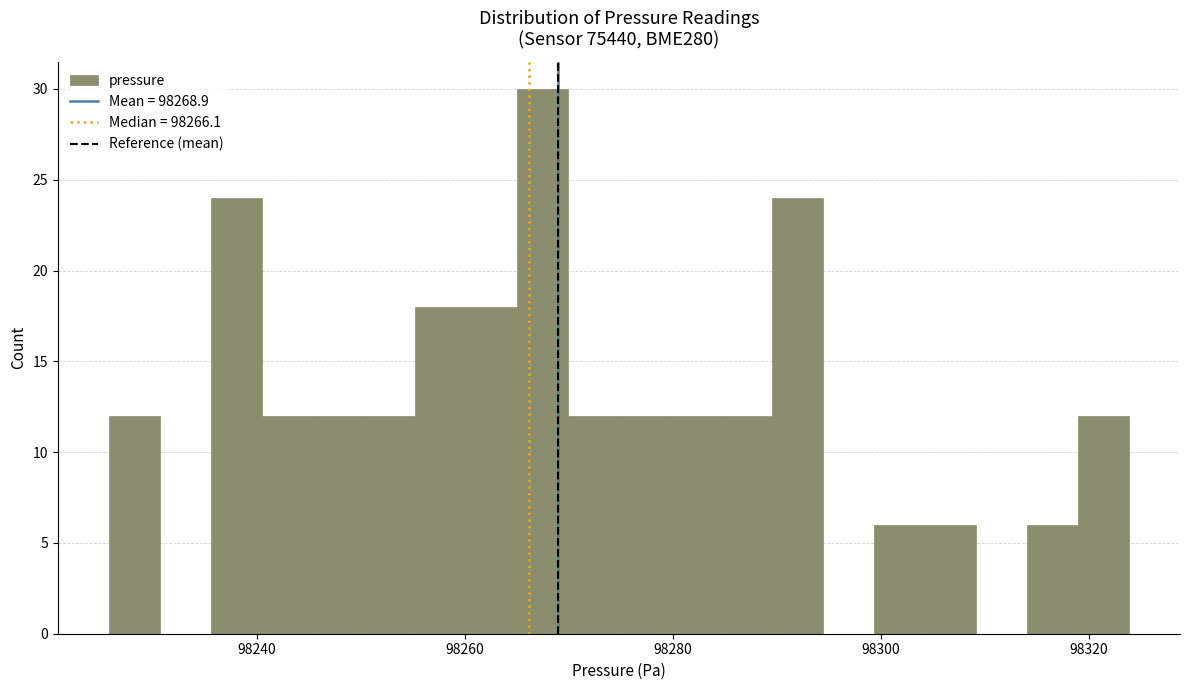

Around what value on the x-axis is the tallest bar? Give the approximate position of its centre, as read against the axis.

98268